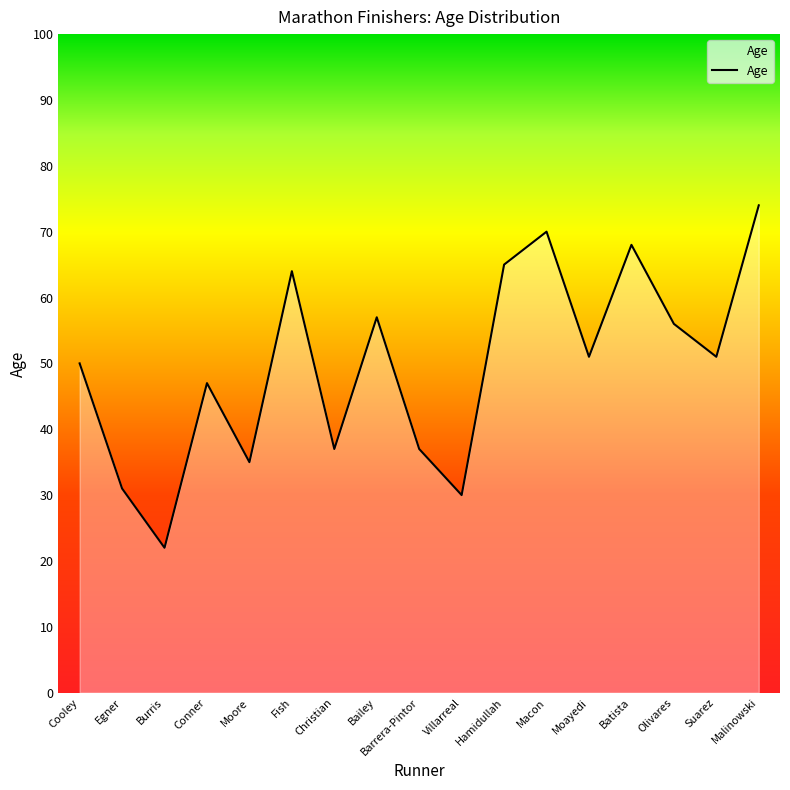

True or false: the data shows 121 at Batista.

False